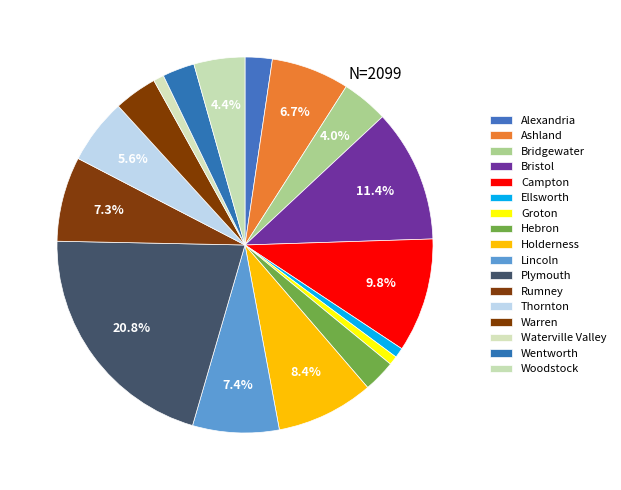

To the nearest percent, what percentage of the pie is Warren?

4%